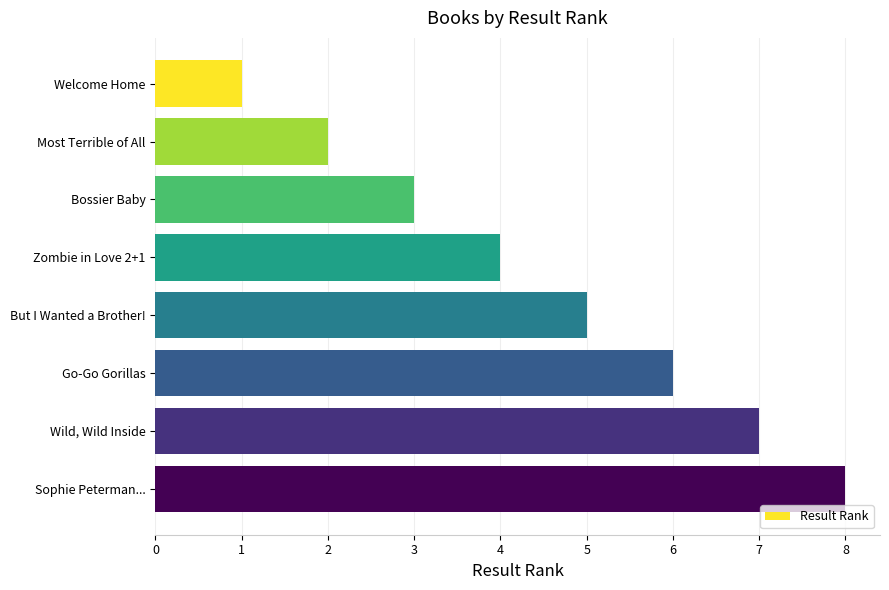

What is the difference between the maximum and second lowest values?

6